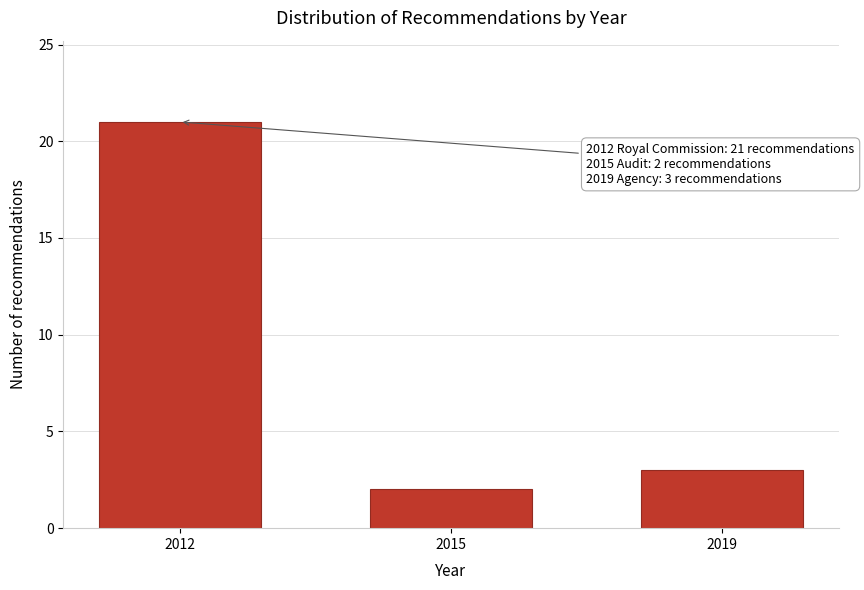

Reading left to right, what are all the values shown in this chart?

21	2	3